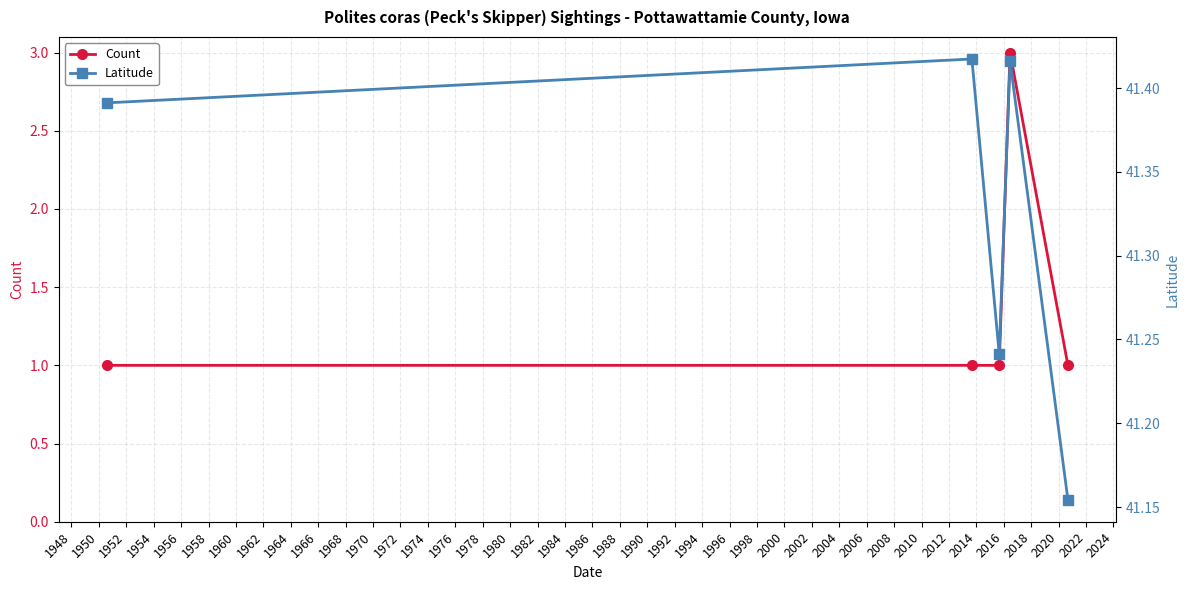

True or false: Count has more than 0 interior local peaks.

True